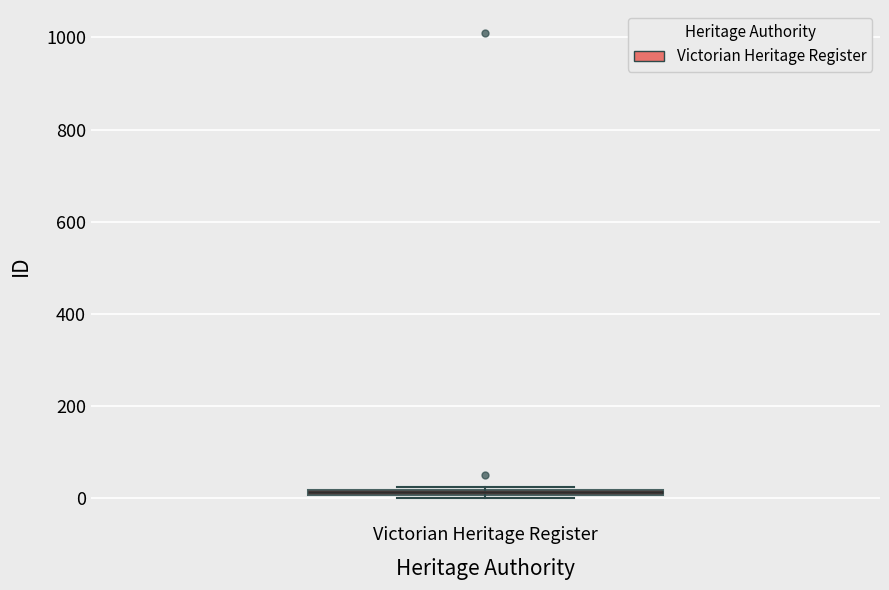

Where is the lower edge of the box for Victorian Heritage Register on the y-axis? The values are not printed on the chart, so give them approximately, as read against the axis.

0